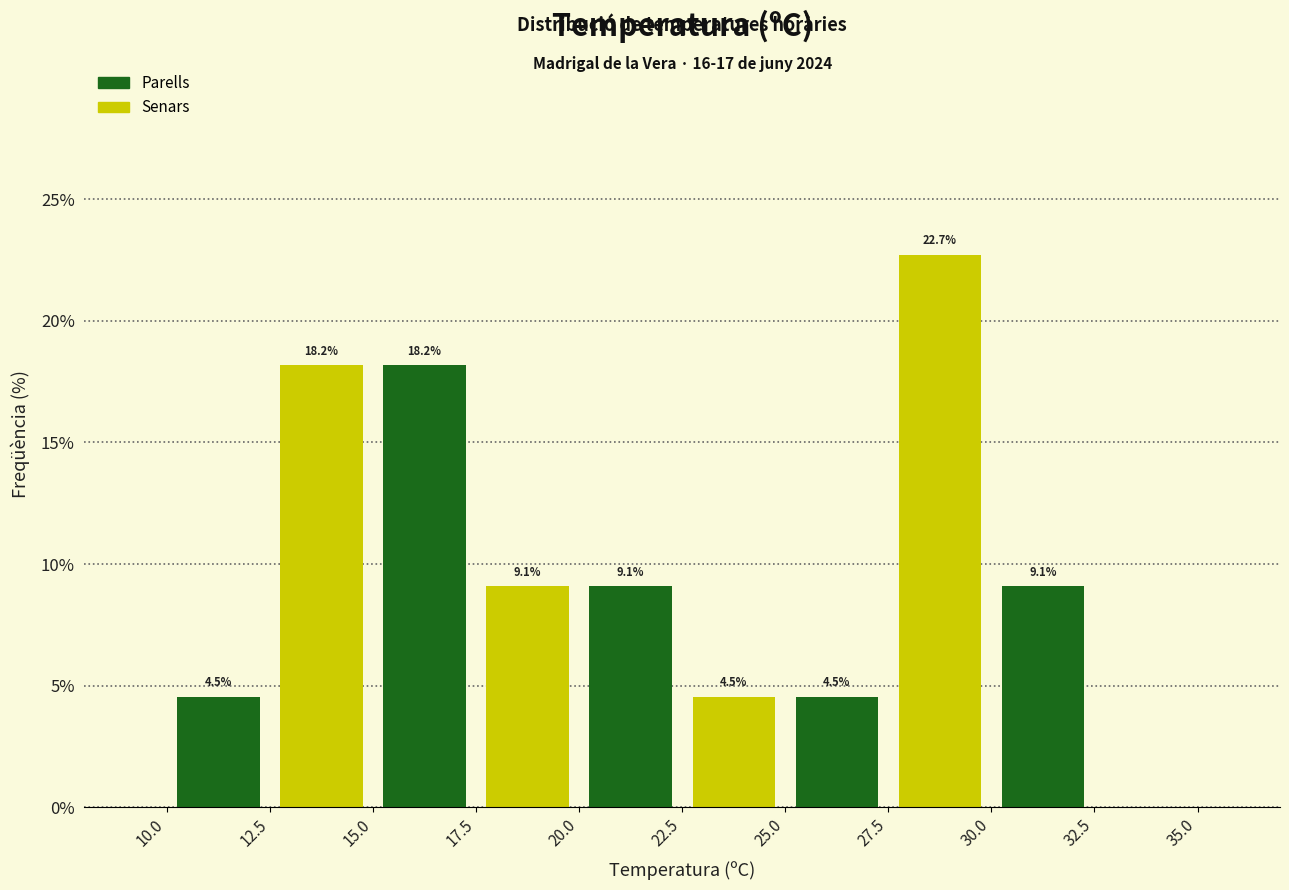

Which range on the x-axis has the tallest bar?

27.5 to 30.0